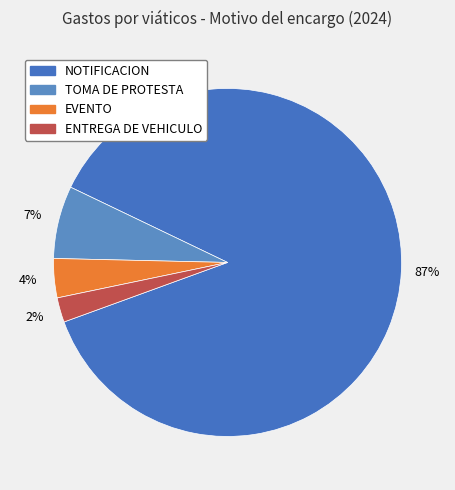

To the nearest percent, what is the difference between the largest and smallest slice percentages?

85%